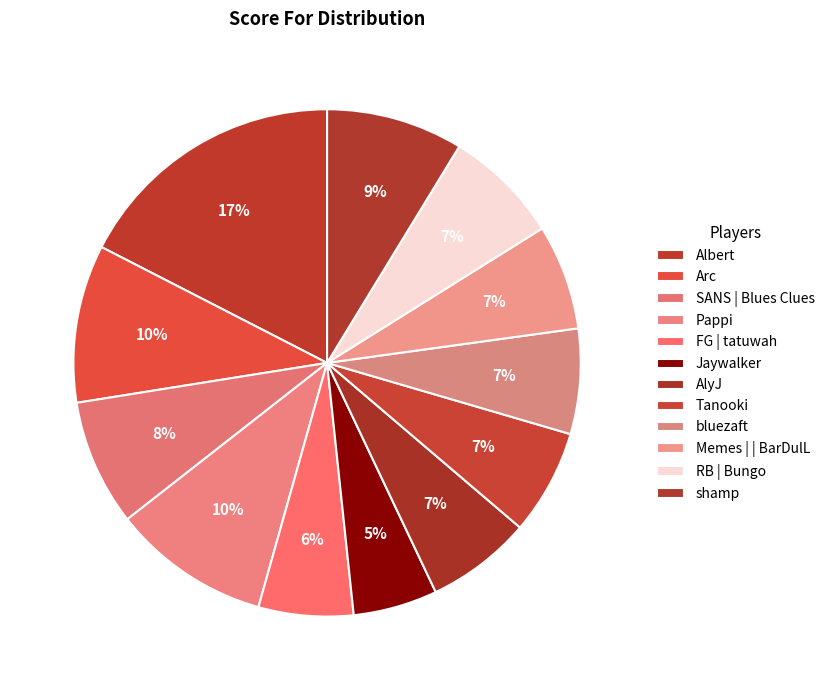

Which has a higher value, shamp or Albert?

Albert